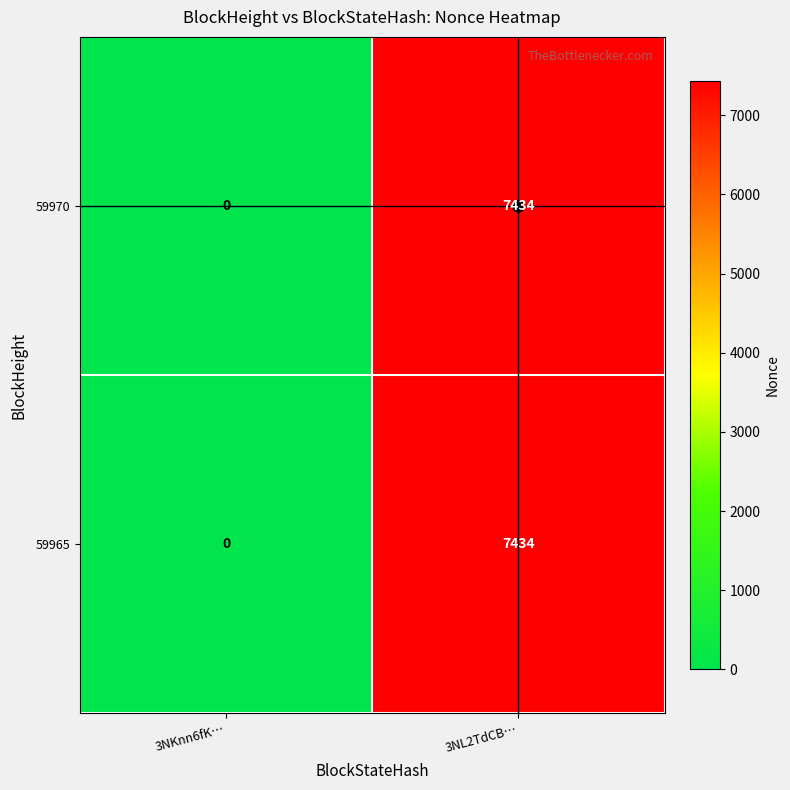

Is it true that 59970 equals 3981 at 3NKnn6fK…?

False